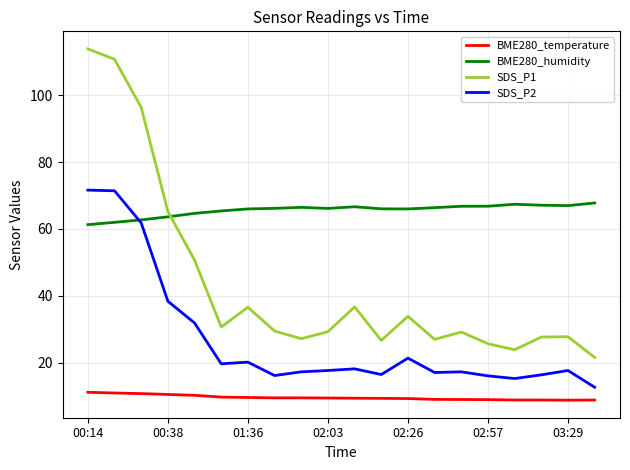

How many lines are shown in the chart?

4